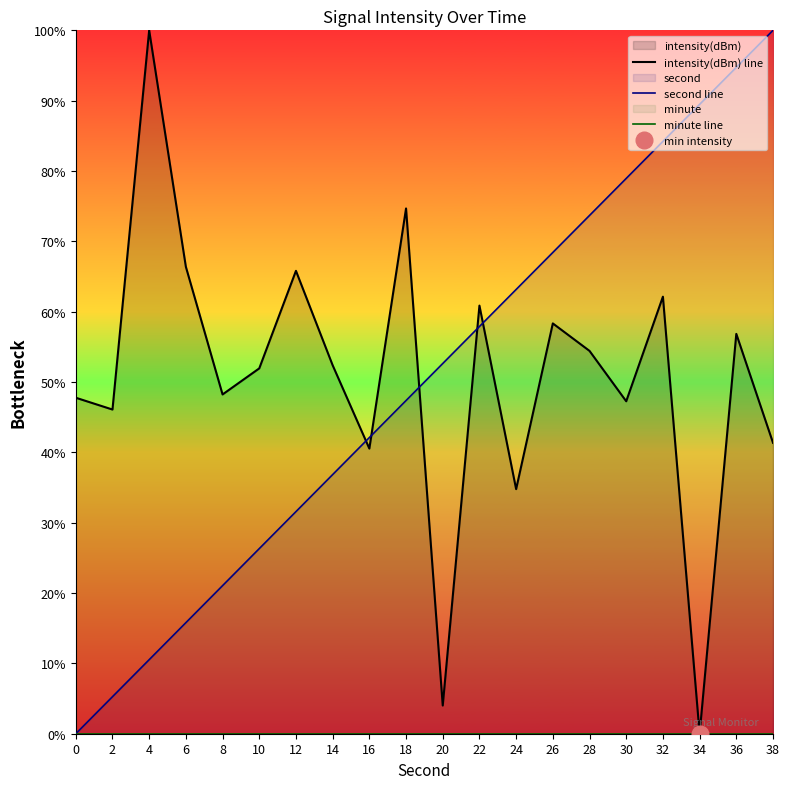

True or false: minute line and second line cross at least once.

False